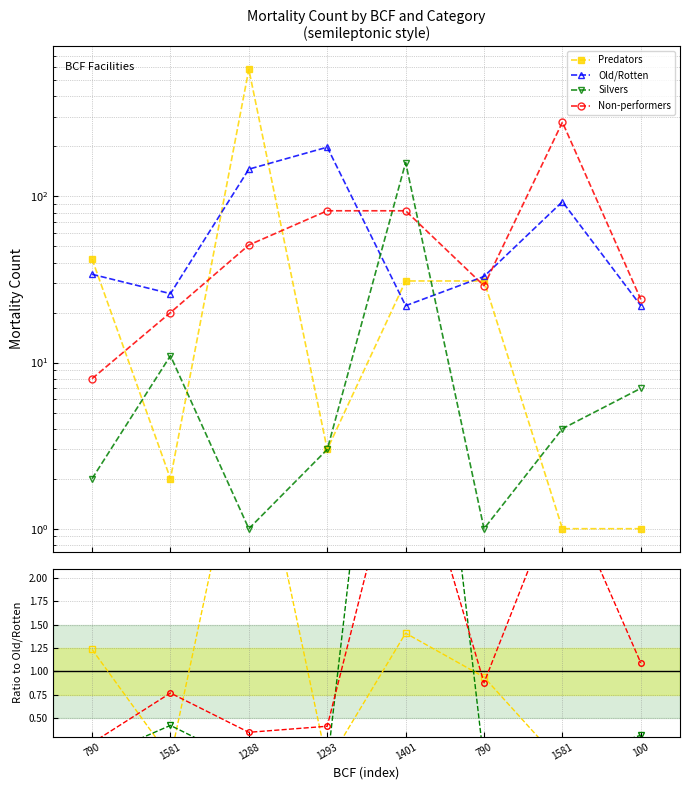

Between 1581 and 1293, which series saw the biggest shift?

Old/Rotten